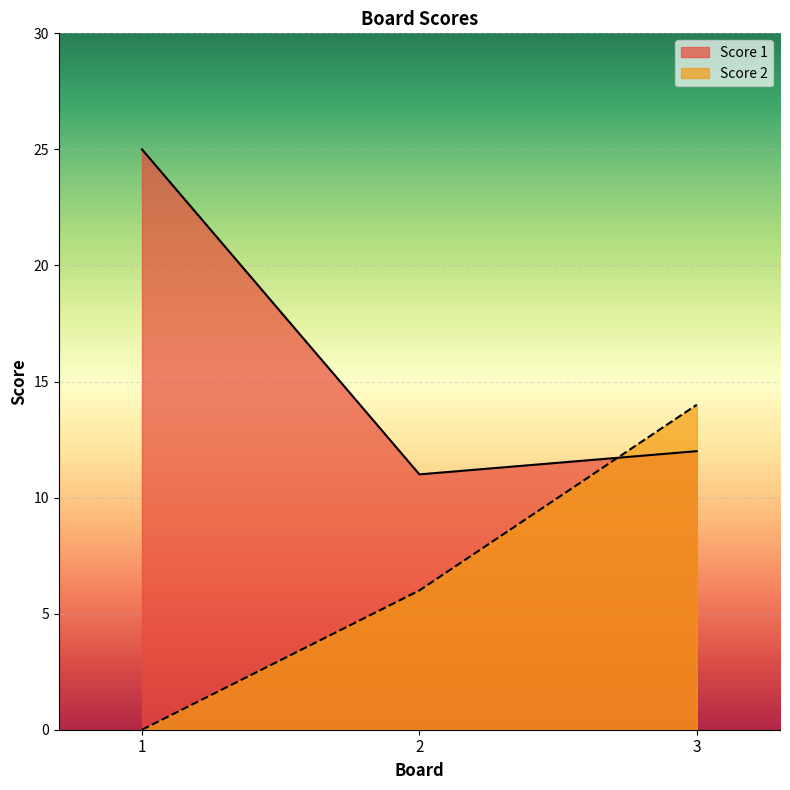

What is the sum of all Score 2 values?

20